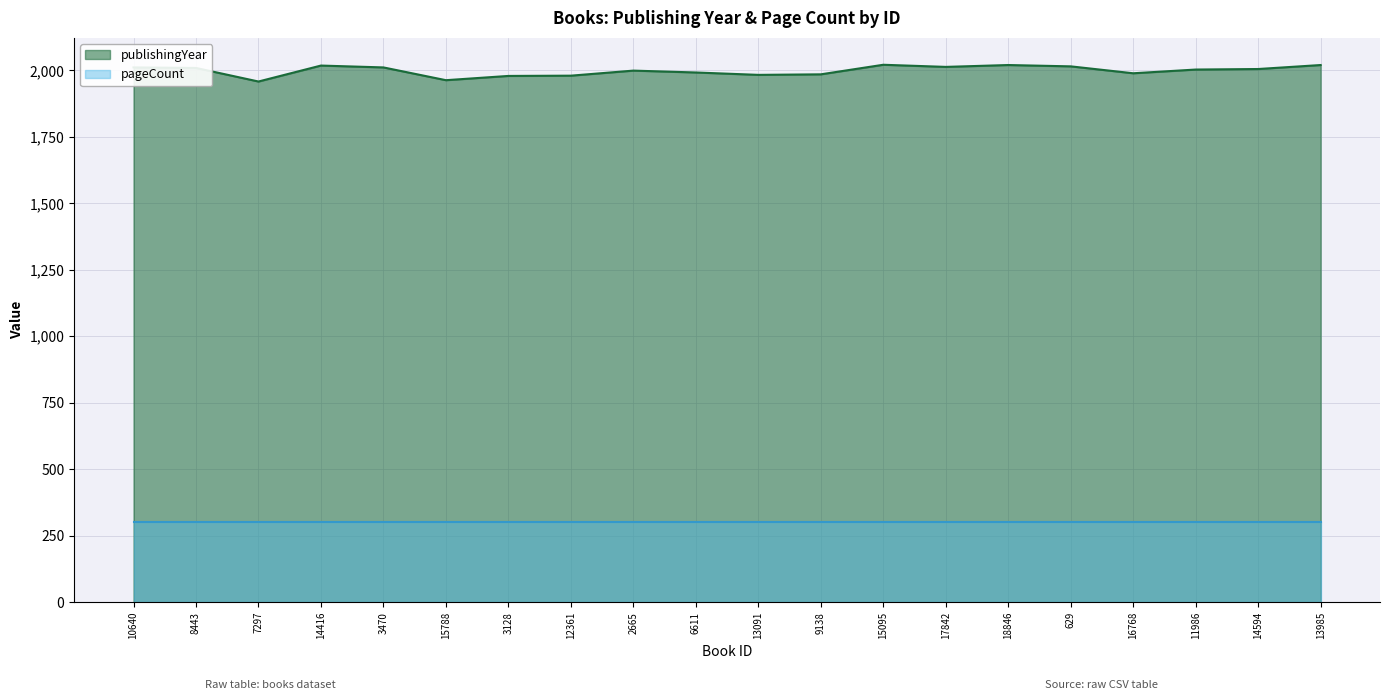

List the labels in order of value, smallest first.

7297, 15788, 3128, 12361, 13091, 9138, 16768, 6611, 2665, 11986, 14594, 8443, 10640, 3470, 17842, 629, 14416, 18846, 13985, 15095